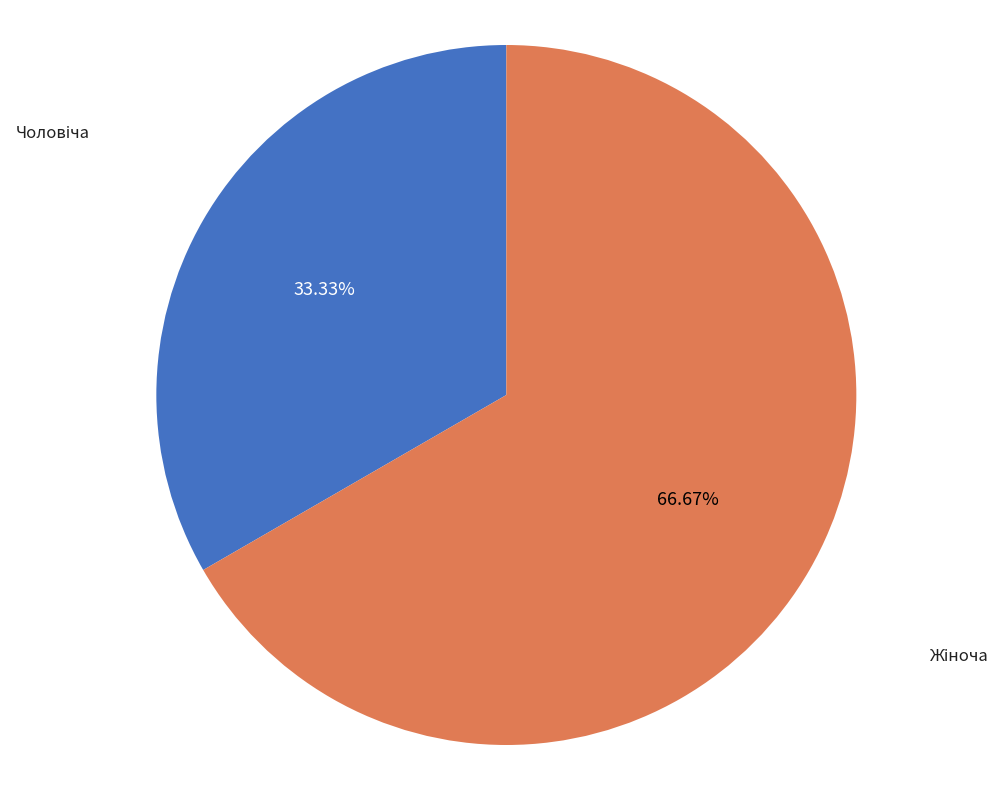

Is there a majority slice in this chart?

Yes